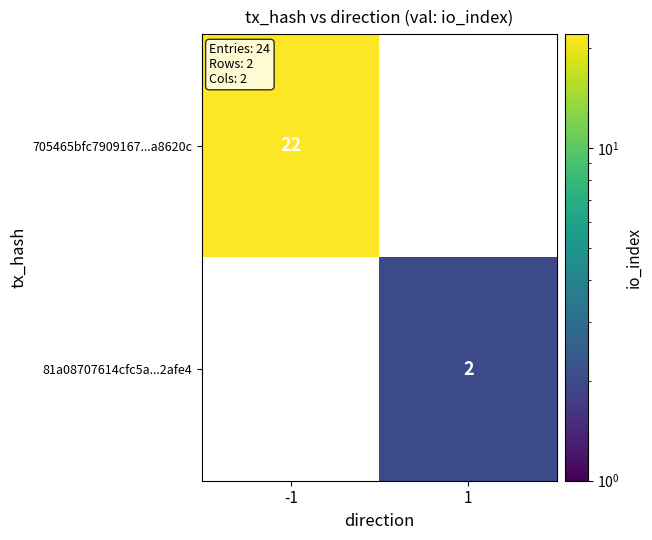

How many distinct data groups are displayed?

2